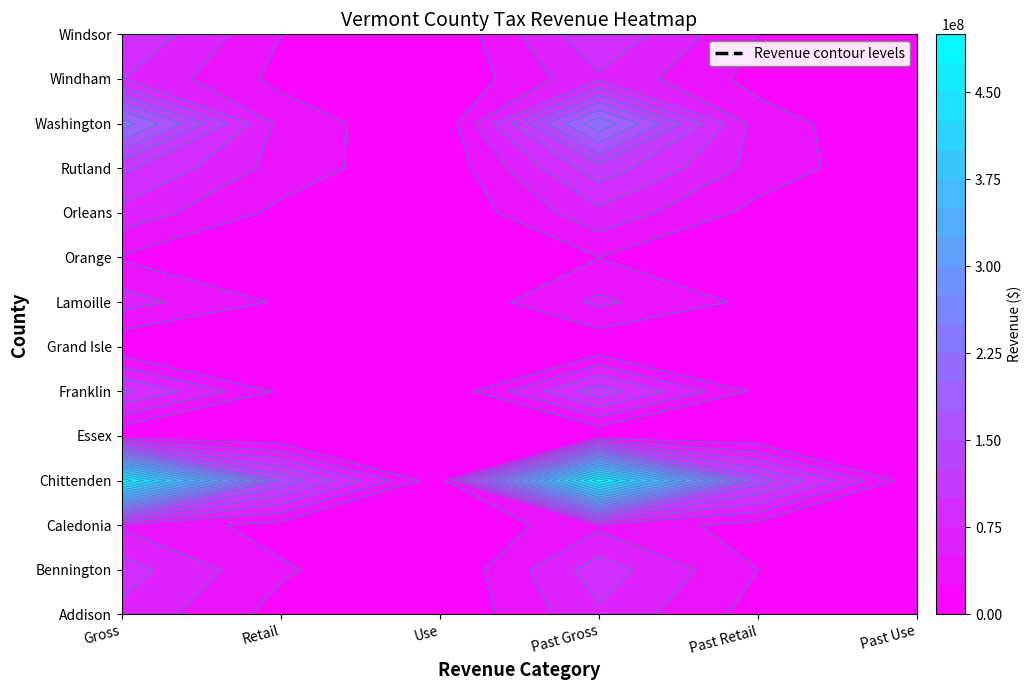

What is the sum of the Windsor values at Past Gross and Gross?

198057155.3